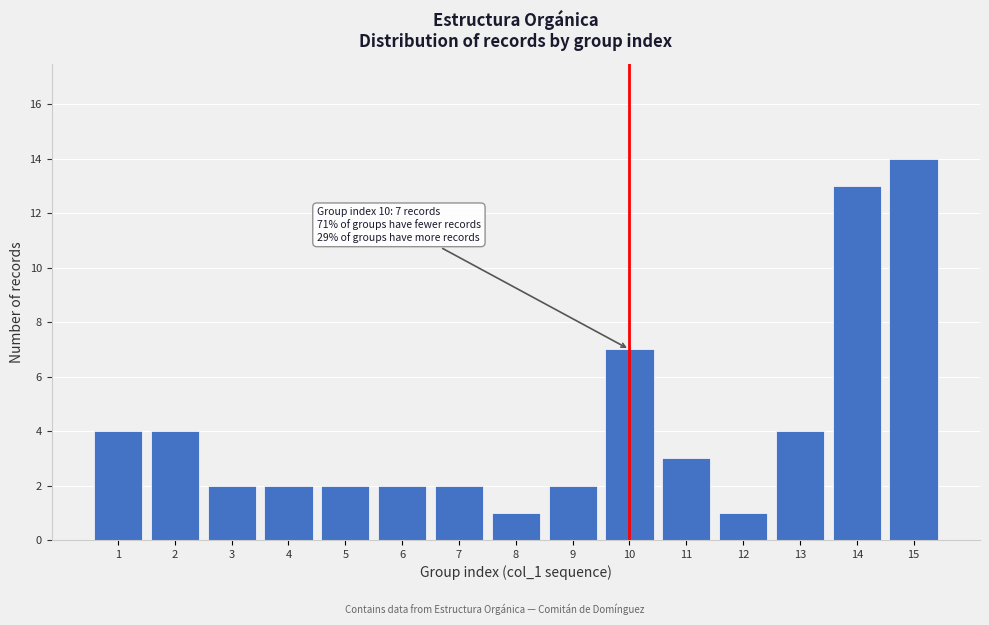

Reading left to right, extract all data points from this chart.

4	4	2	2	2	2	2	1	2	7	3	1	4	13	14